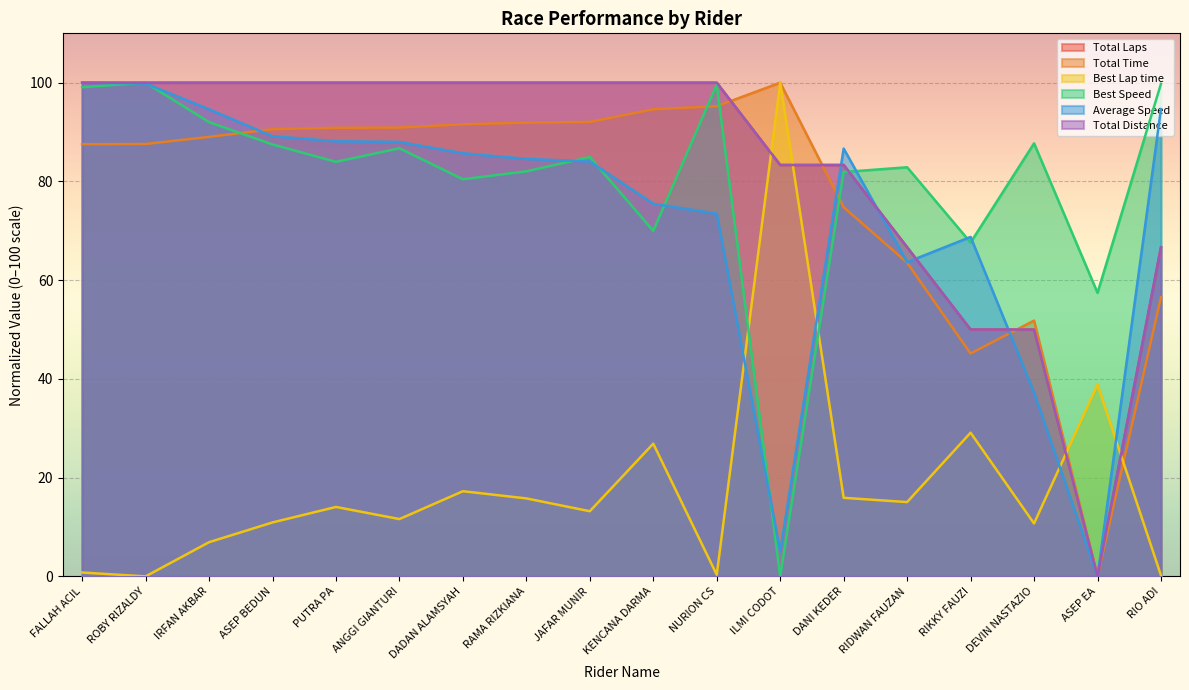

Is it true that Total Laps equals 100.0 at ANGGI GIANTURI?

True